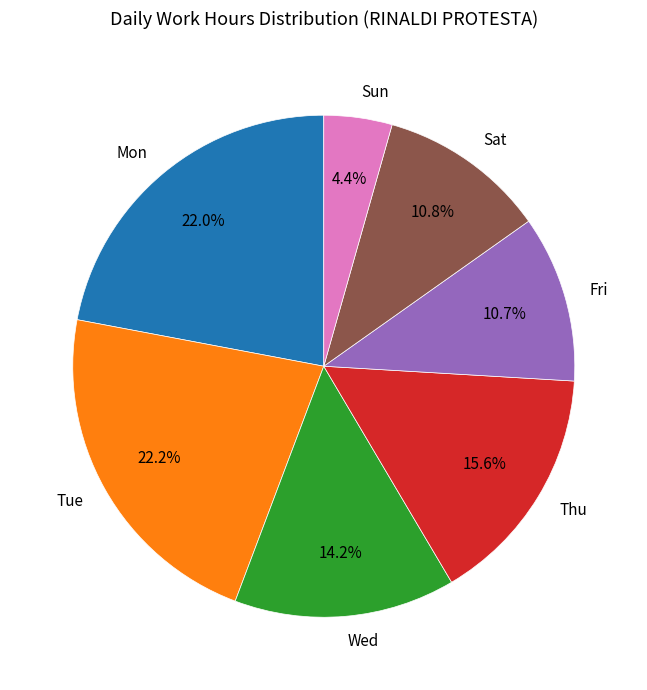

Between Sun and Sat, which is larger?

Sat